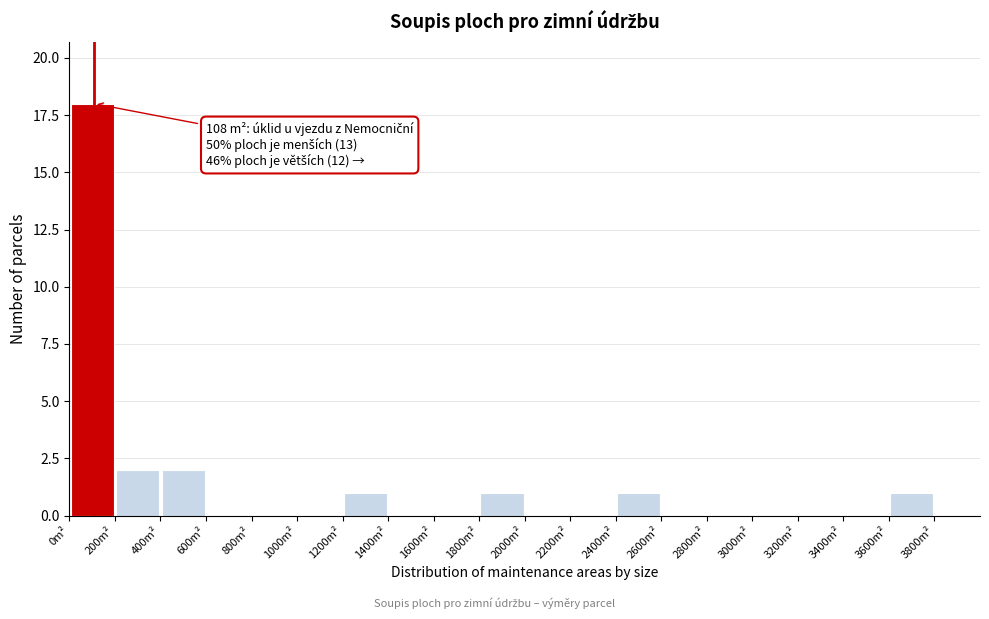

Which range on the x-axis has the tallest bar?

0 to 200